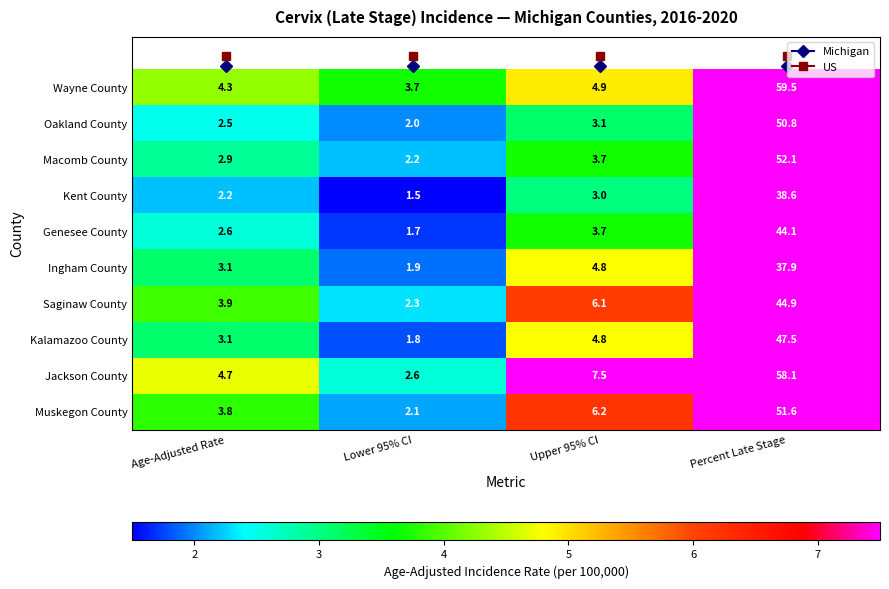

What is the average value of the Wayne County series?

18.1